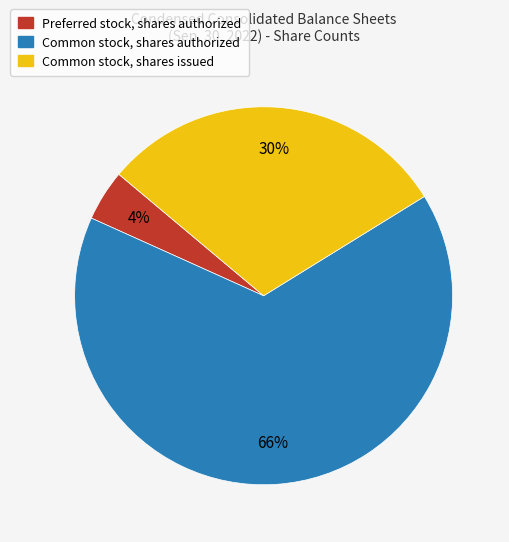

What is the largest slice in the pie chart?

Common stock, shares authorized